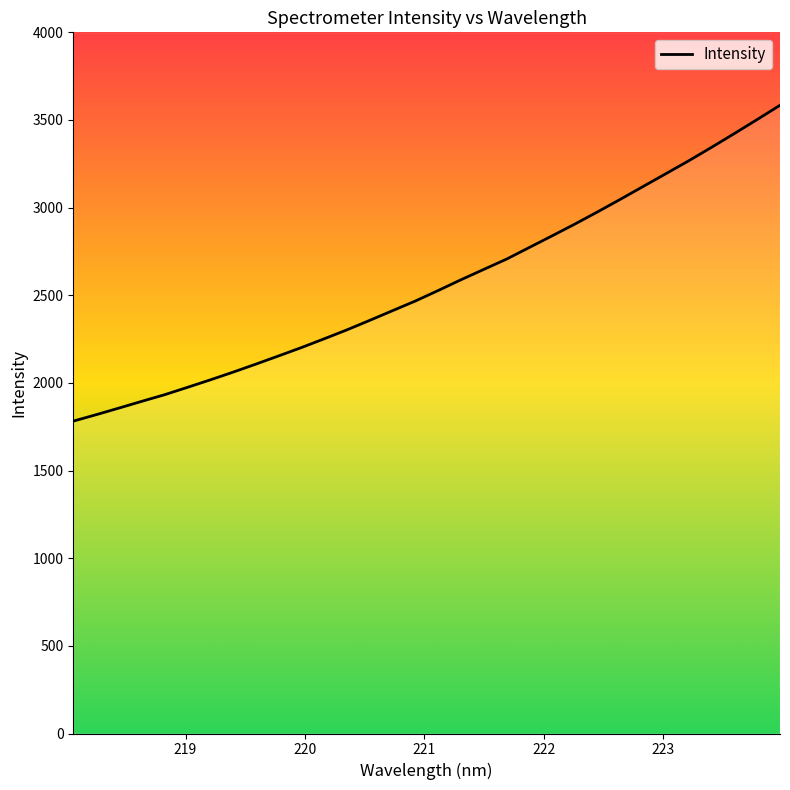

What is the difference between the maximum and second lowest values?

1765.3